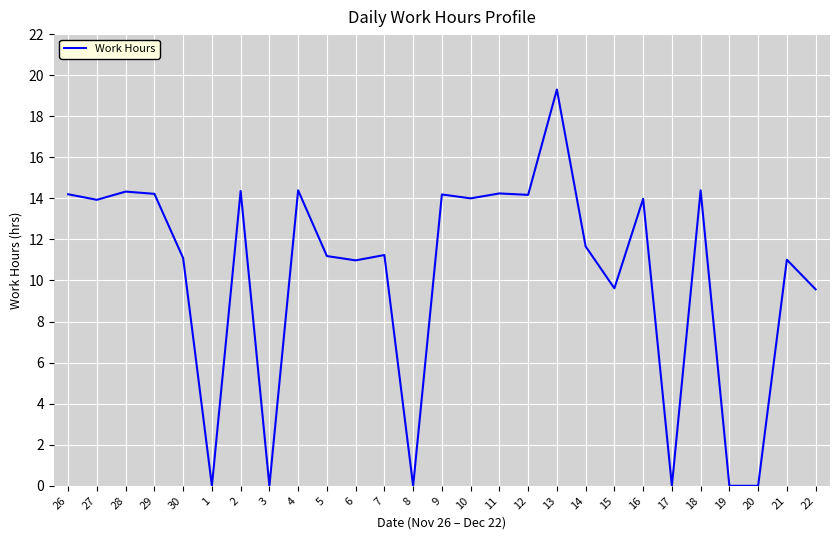

Is it true that the value at 17 is 0.0?

True